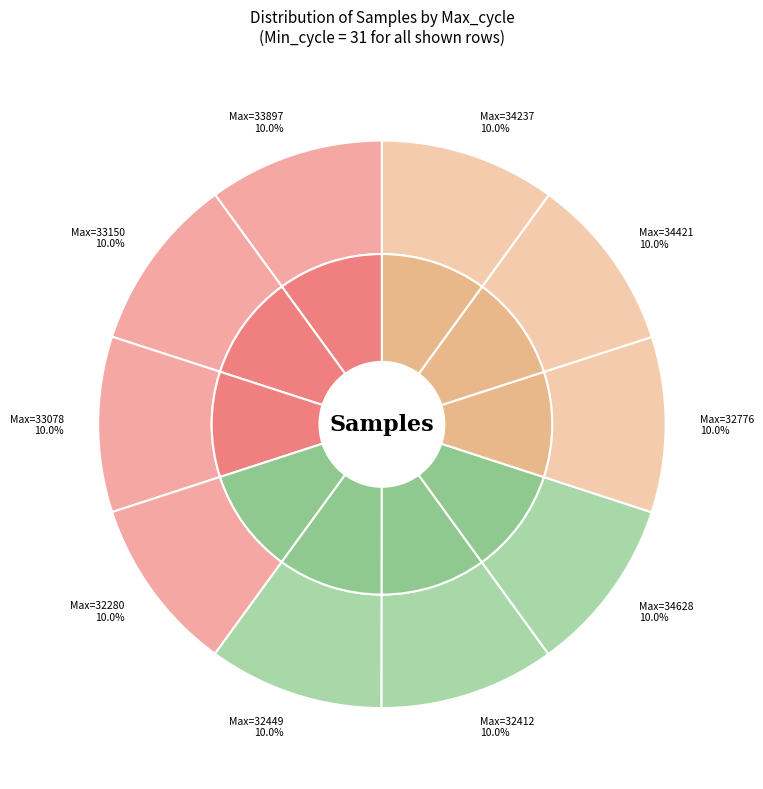

How many slices are in this pie chart?

10